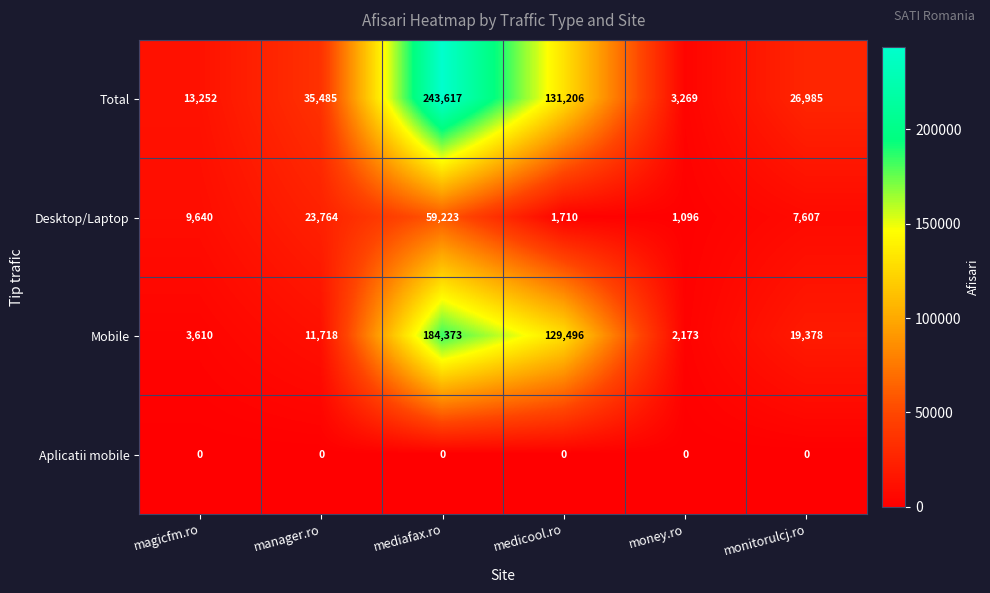

Where is Total nearest to the value 123443?

medicool.ro